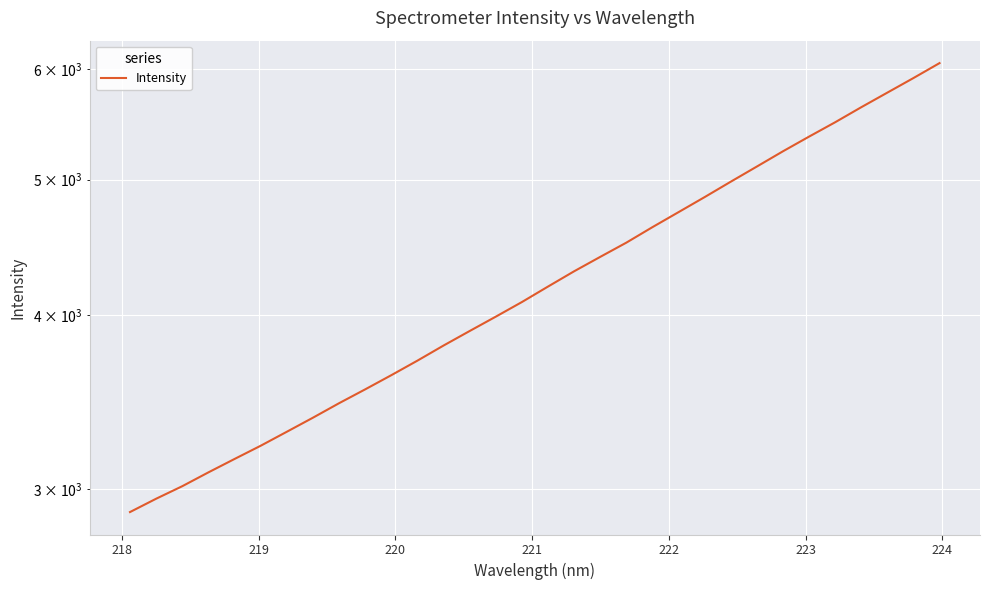

What is the difference between the second highest and second lowest values?

2959.5